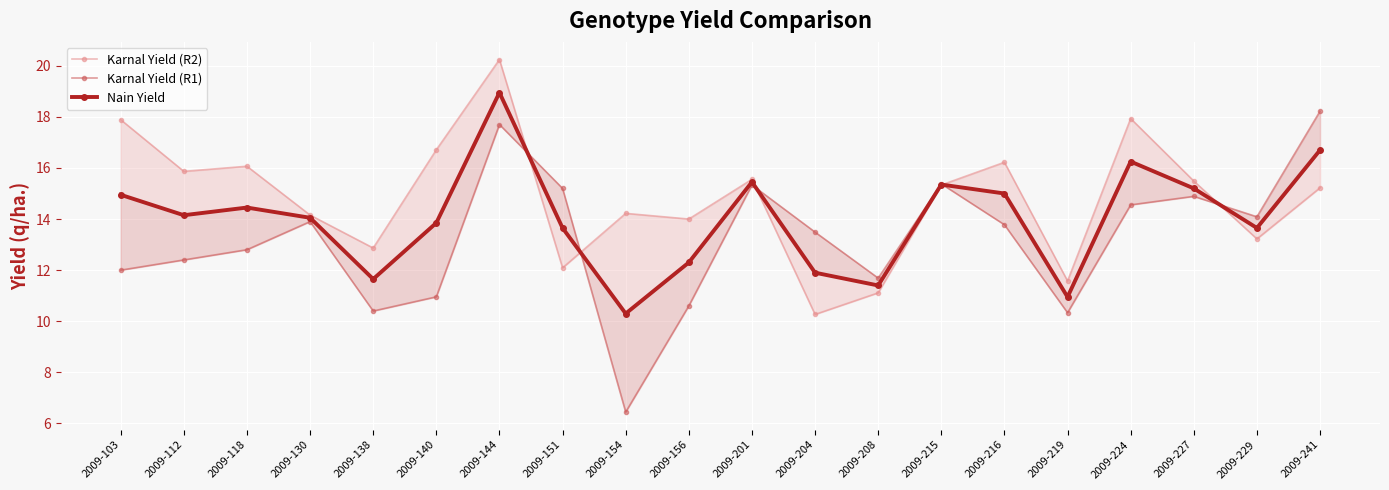

Where does the Karnal Yield (R2) series first go above 15?

2009-103